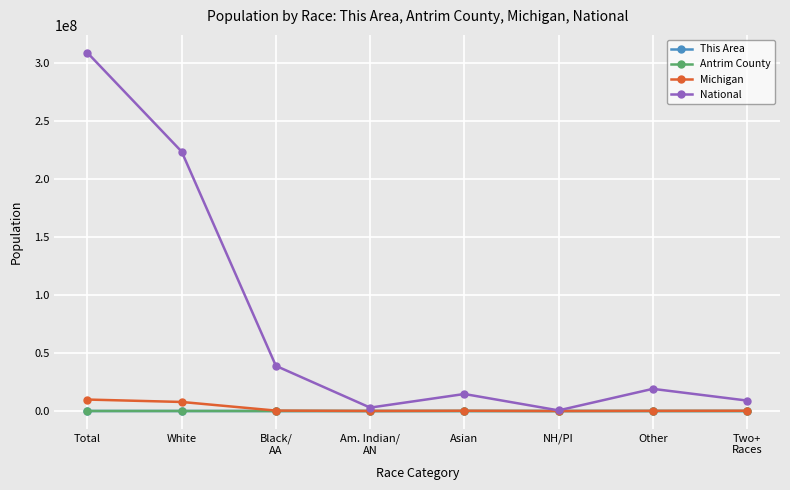

What is the sum of all Michigan values?

18729307